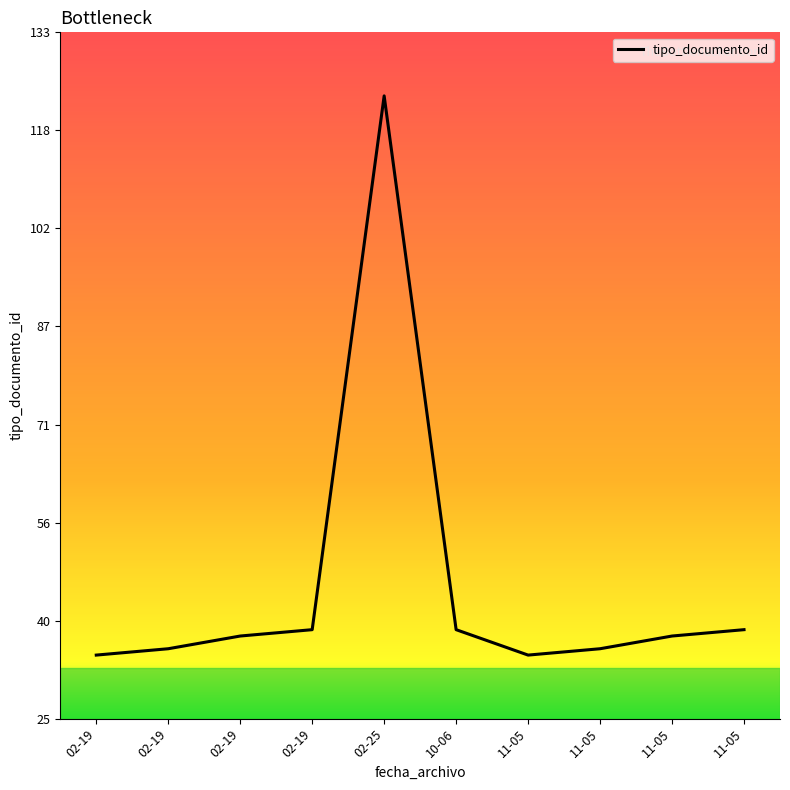

Which label corresponds to the smallest value in the chart?

02-19